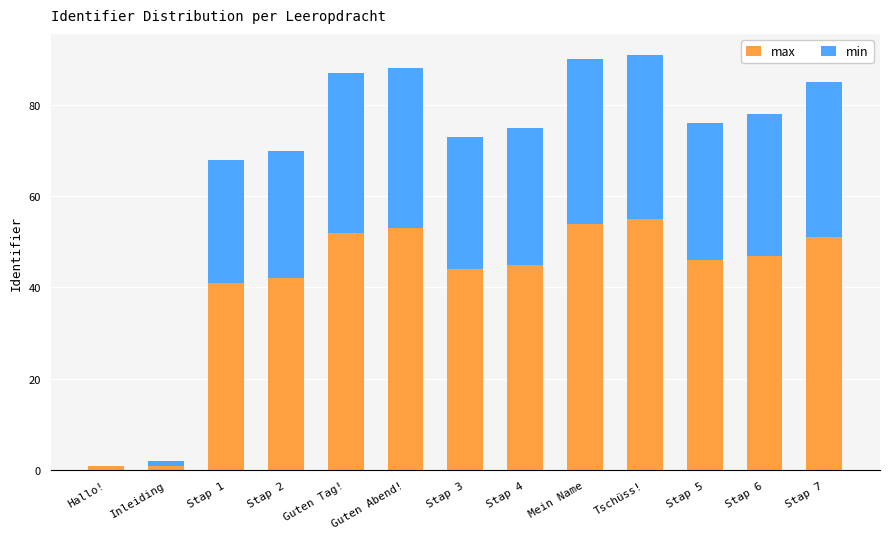

What is the total value across all series at Stap 4?

75